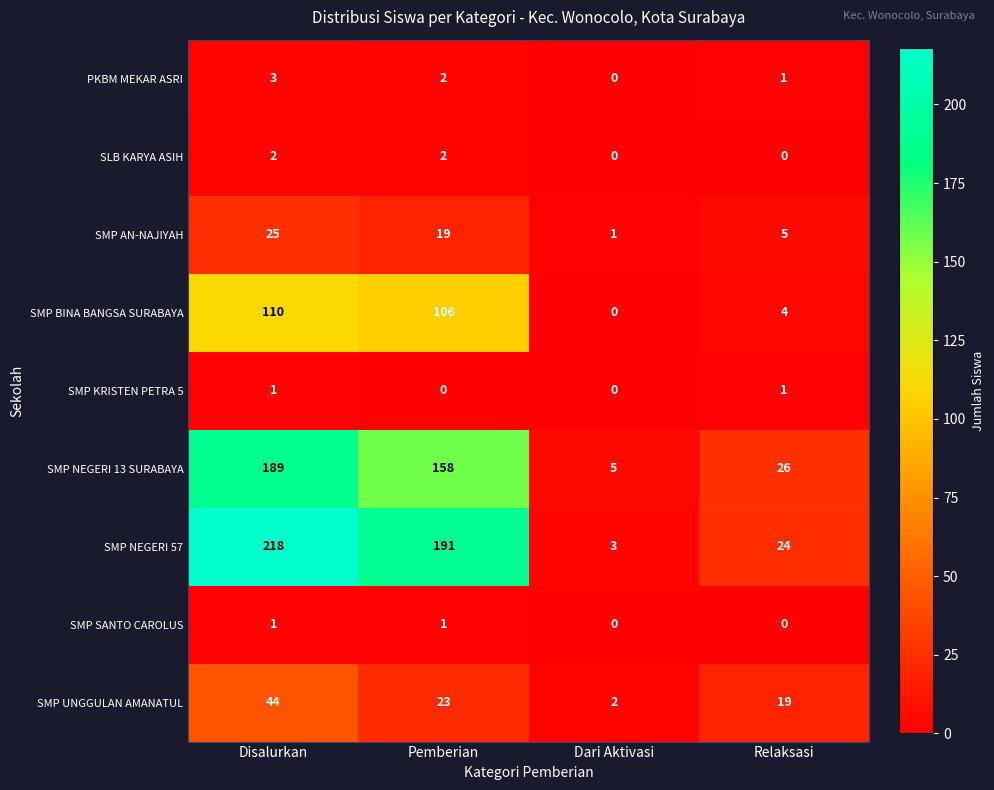

True or false: SLB KARYA ASIH has a value of -1 at Relaksasi.

False